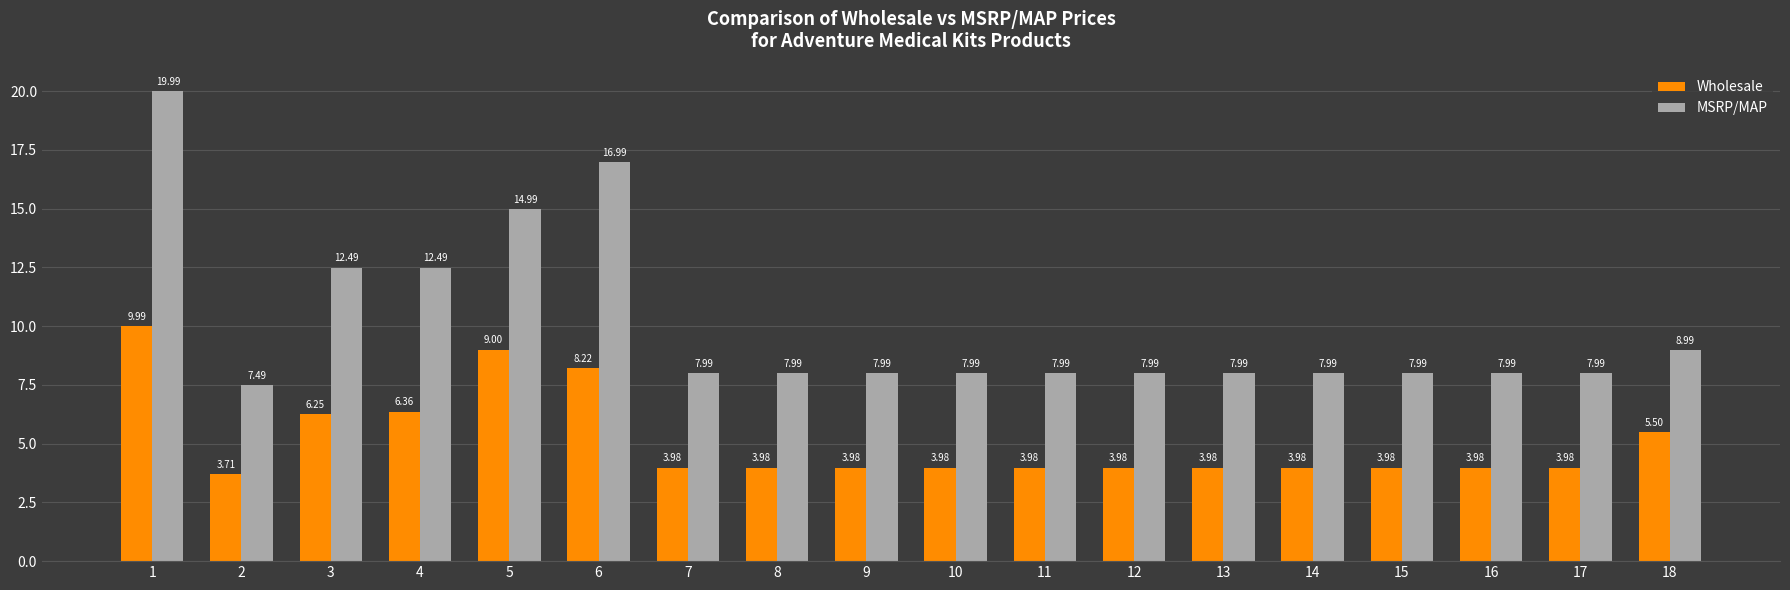

Rank the series by their average value, from lowest to highest.

Wholesale, MSRP/MAP